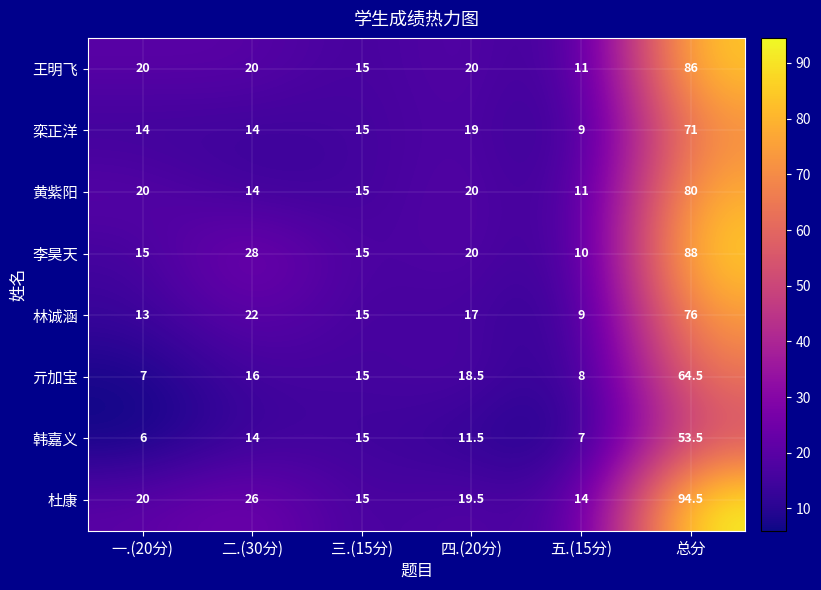

What is the difference between the second highest and minimum values in the 李昊天 series?

18.0